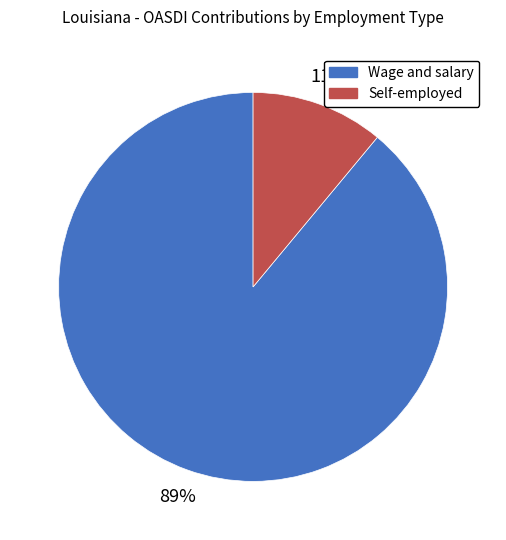

What is the ratio of the value at Wage and salary to the value at Self-employed?

8.1